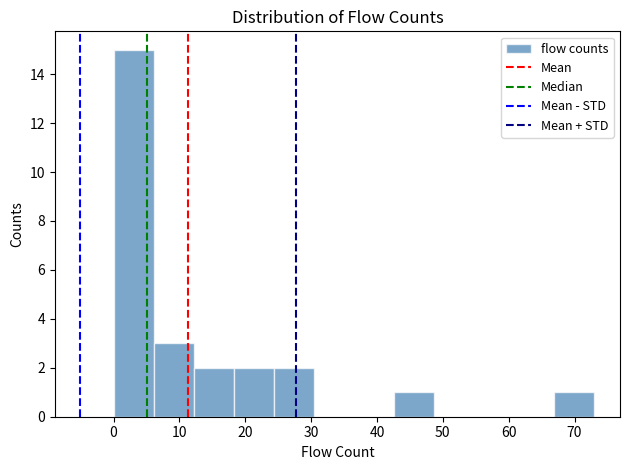

Reading left to right, transcribe this chart: for each bar, give the range it covers on the x-axis and its height. Neither the bar edges nor the heights are printed on the chart, so give them approximately, as read against the axes.

0 to 6: 15
6 to 12: 3
12 to 18: 2
18 to 24: 2
24 to 30: 2
30 to 37: 0
37 to 43: 0
43 to 49: 1
49 to 55: 0
55 to 61: 0
61 to 67: 0
67 to 73: 1